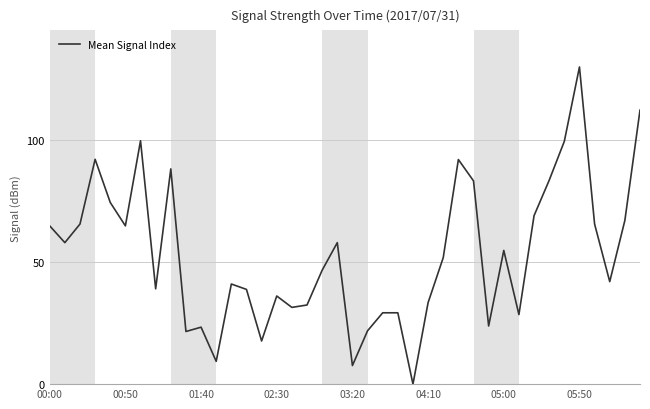

What is the difference between the maximum and second lowest values?

122.4